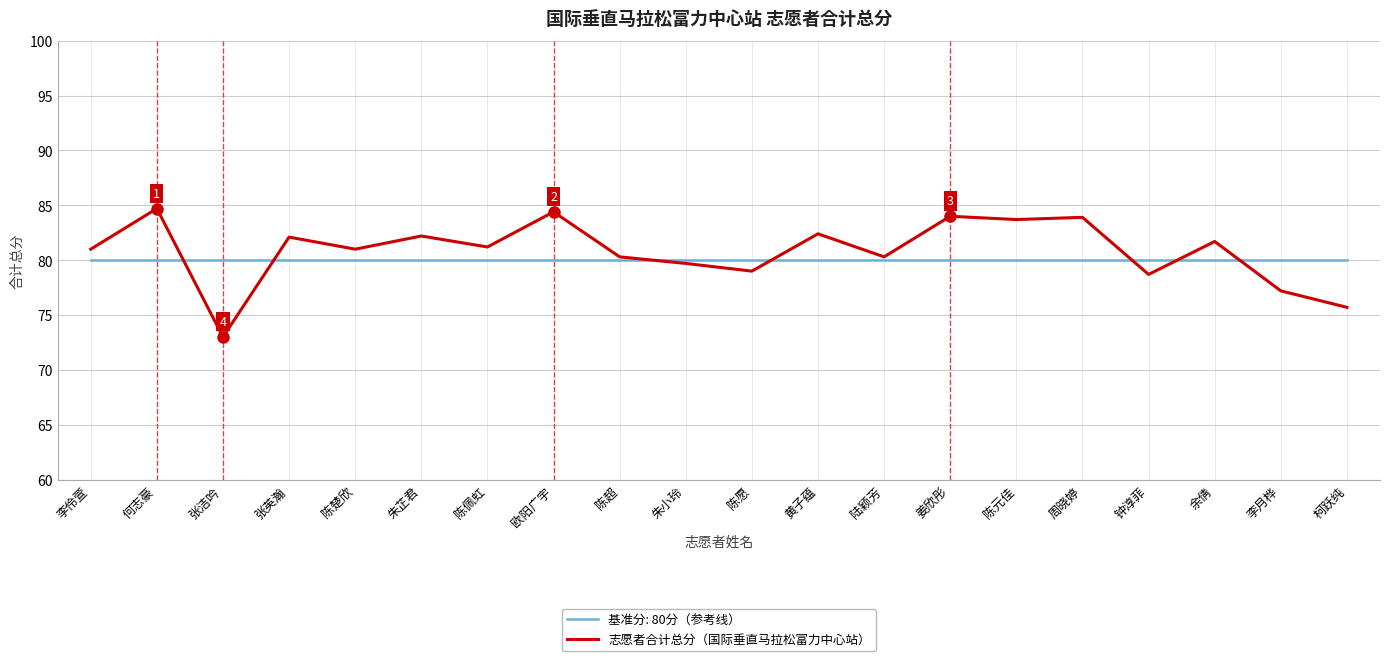

What is the spread (max minus min) of values at 李月桦?

2.8